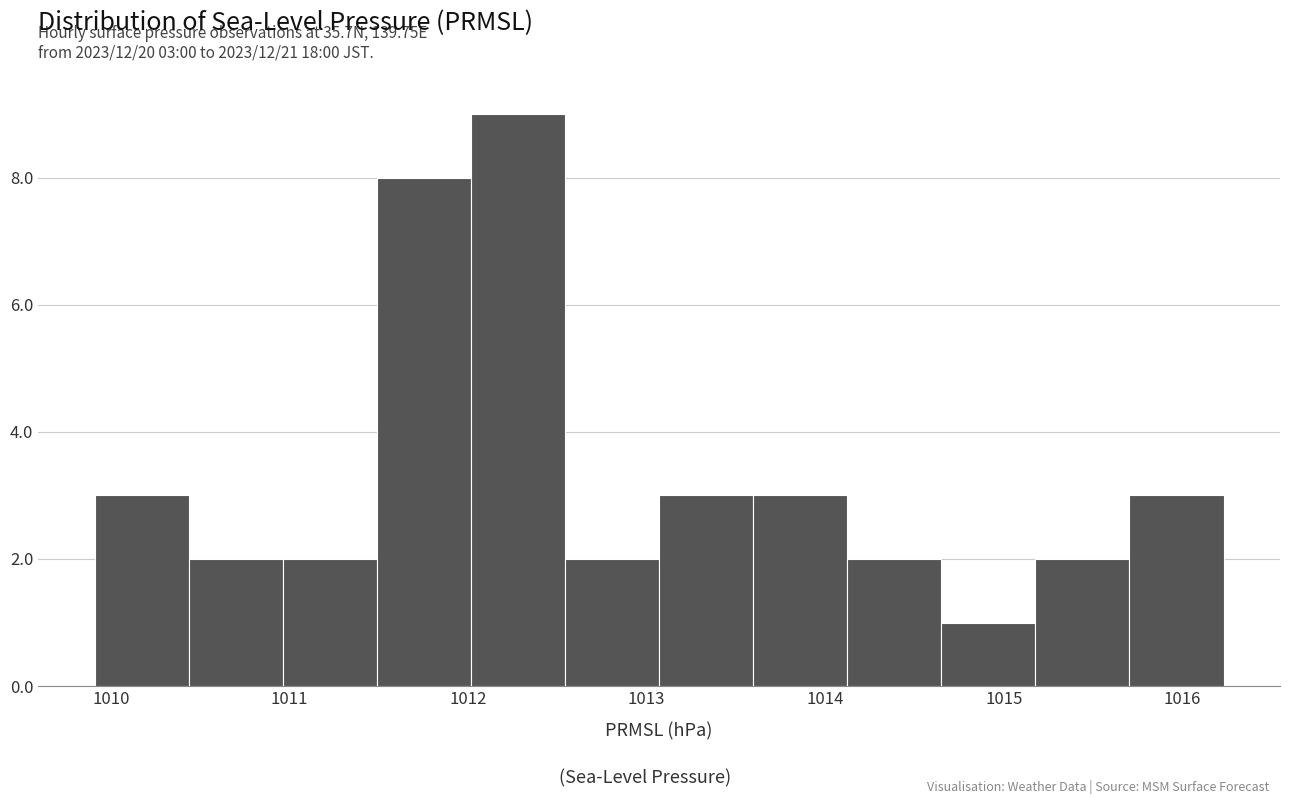

Which range on the x-axis has the tallest bar?

1012.0 to 1012.5